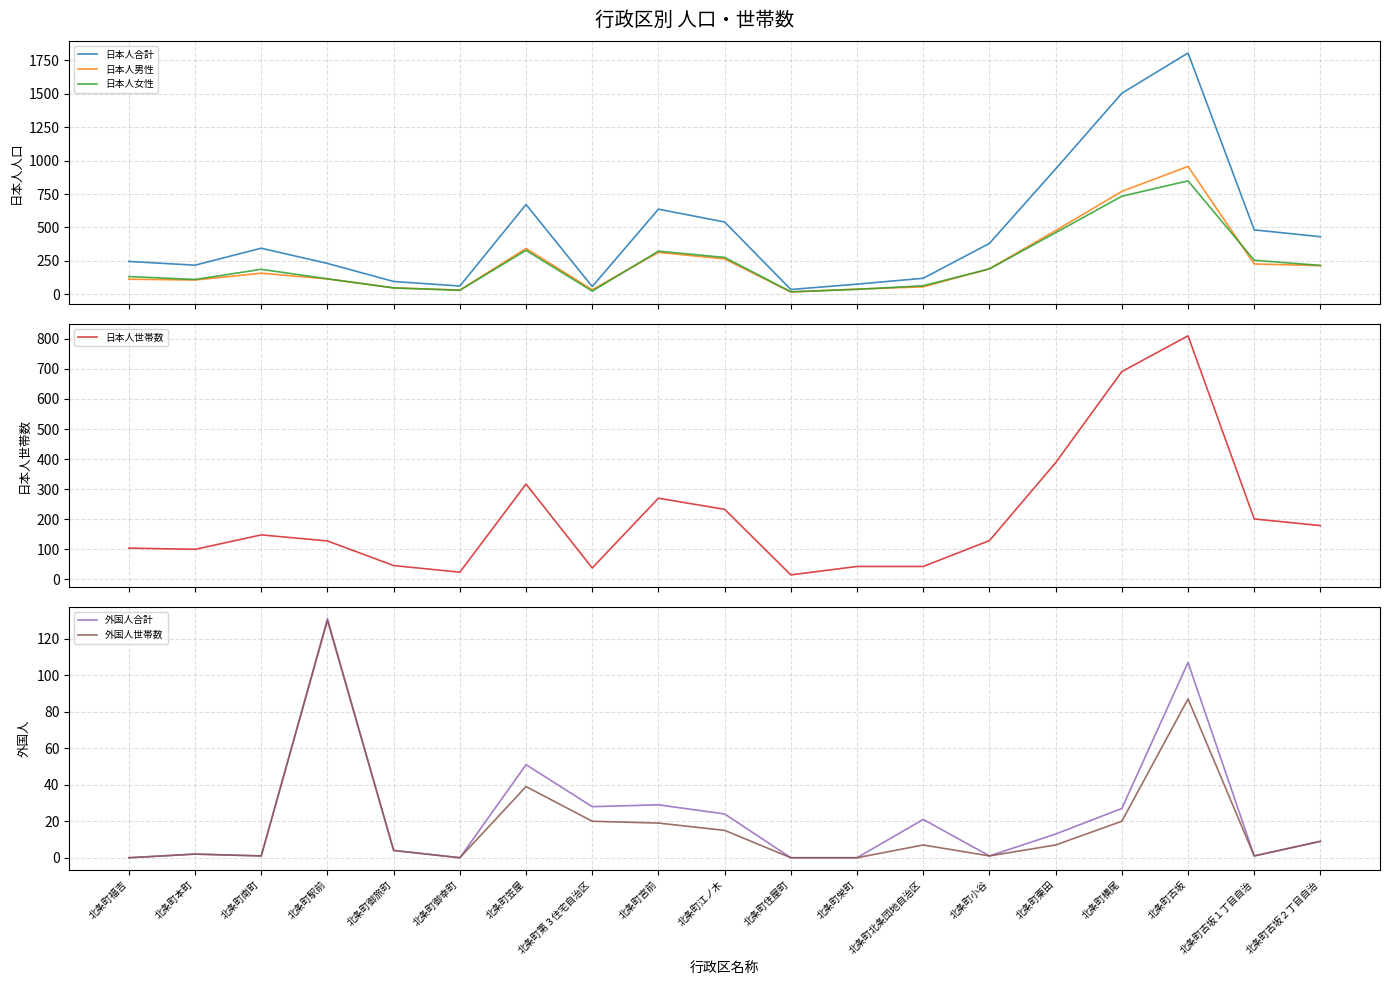

True or false: 外国人世帯数 has more than 2 points higher than both neighbors.

True